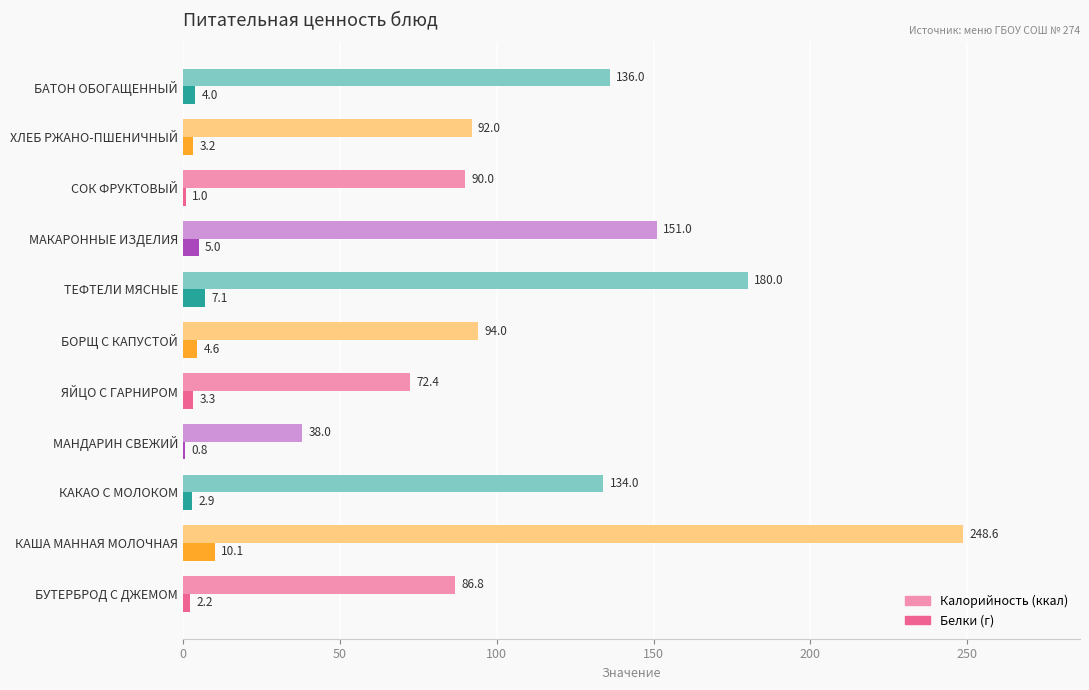

Which label corresponds to the largest value in the chart?

КАША МАННАЯ МОЛОЧНАЯ